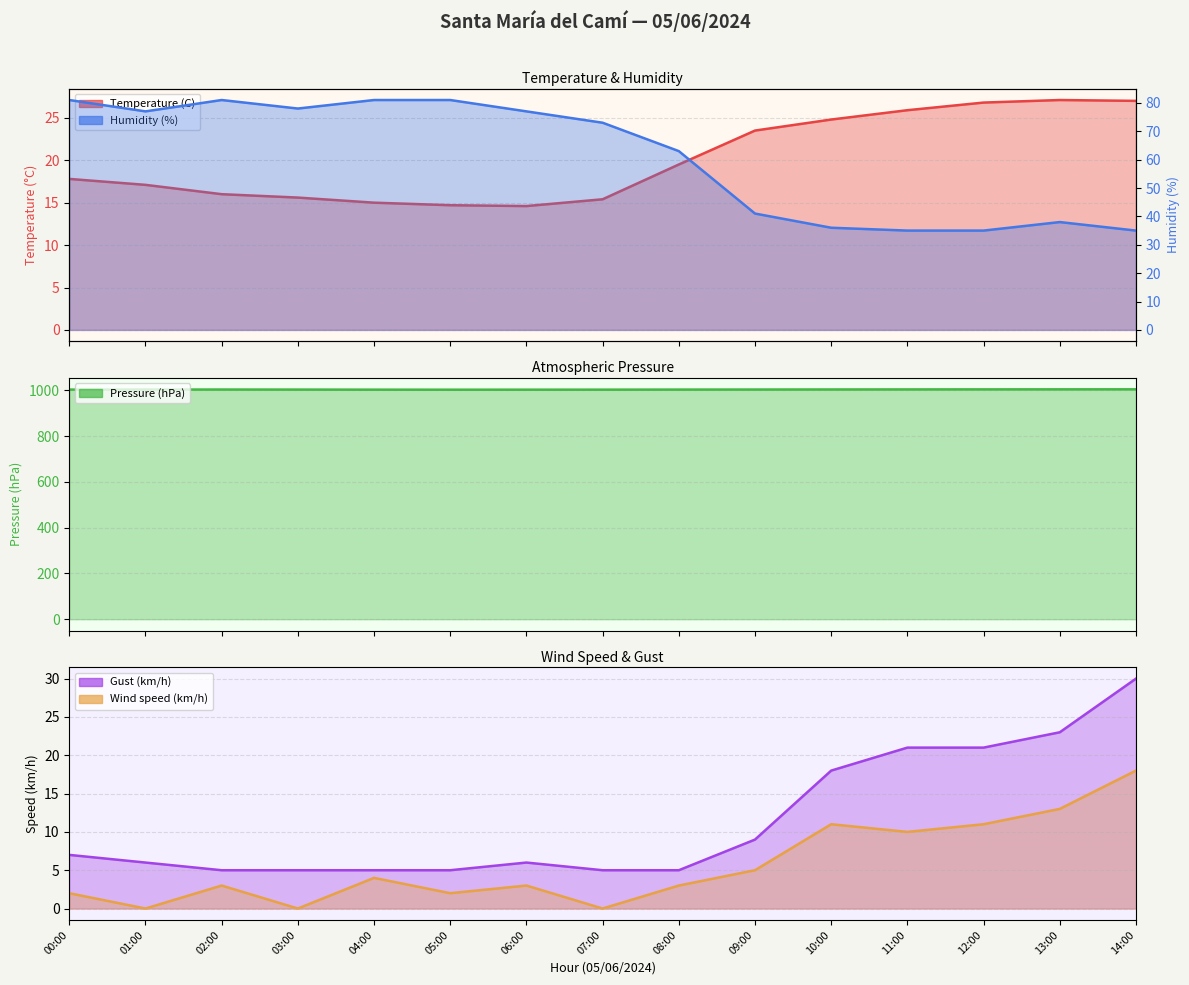

What is the value of the Humidity (%) point at the 13th from the left?

35.0